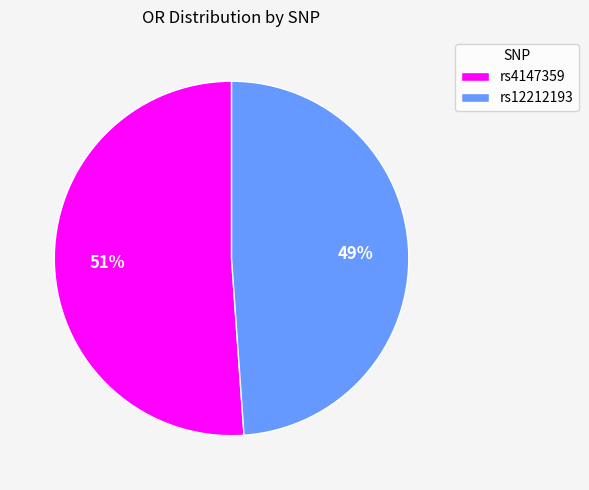

Which slice is the smallest?

rs12212193